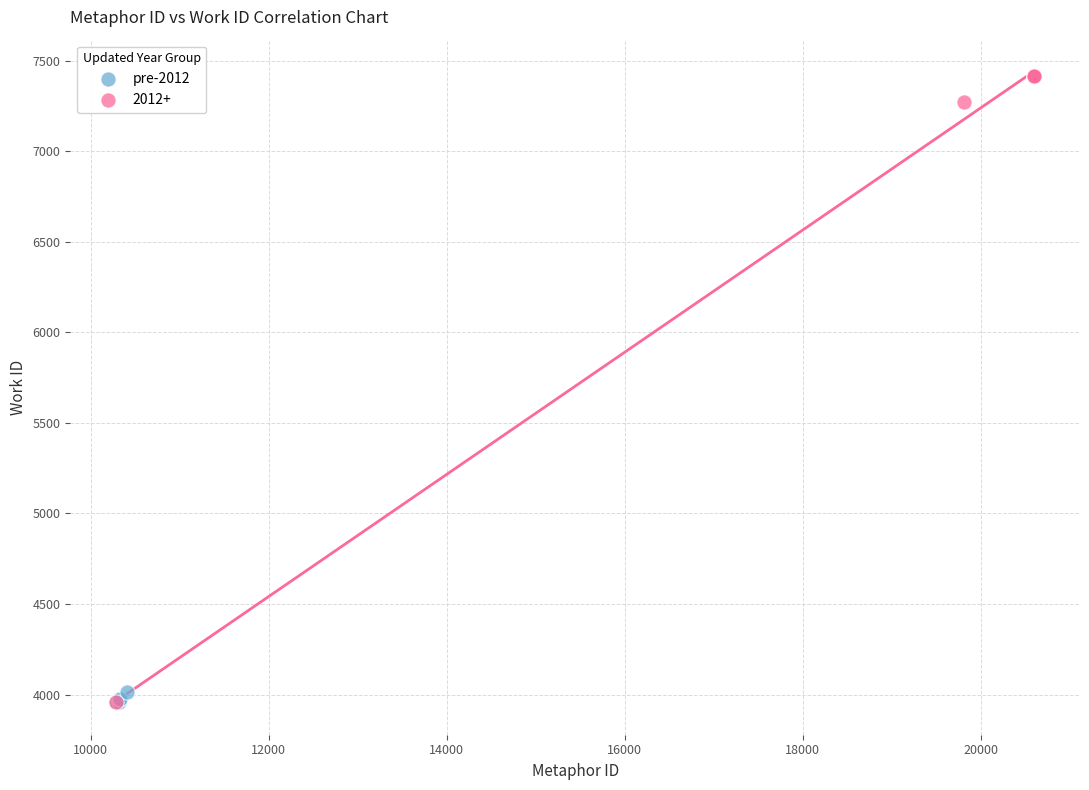

Which series reaches the maximum Y coordinate?

2012+